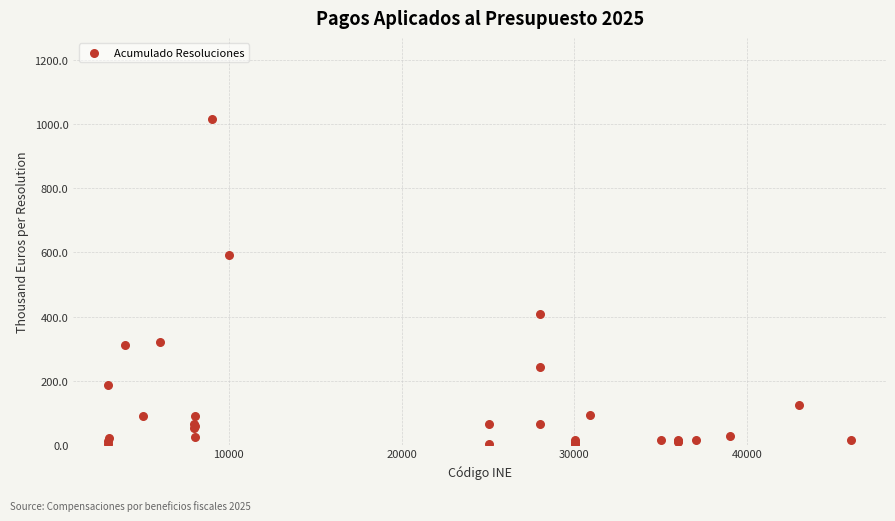

What Y value in the scatter plot is closest to 509?

592.0